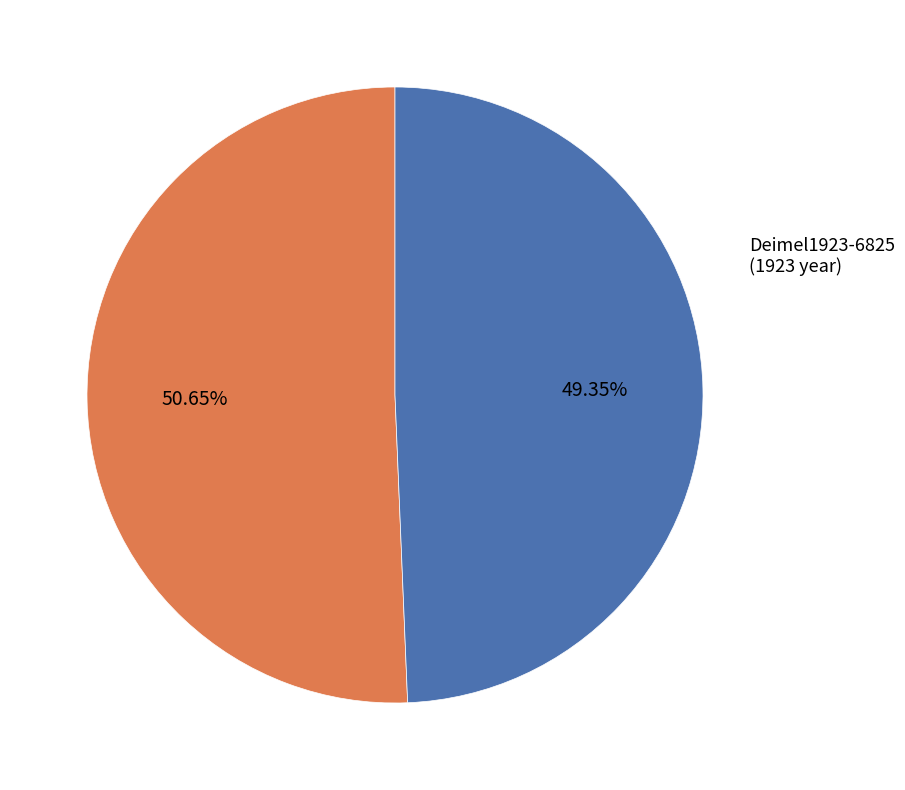

To the nearest percent, what is the combined percentage of Biggs1974OIP99 and Deimel1923-6825?

100%